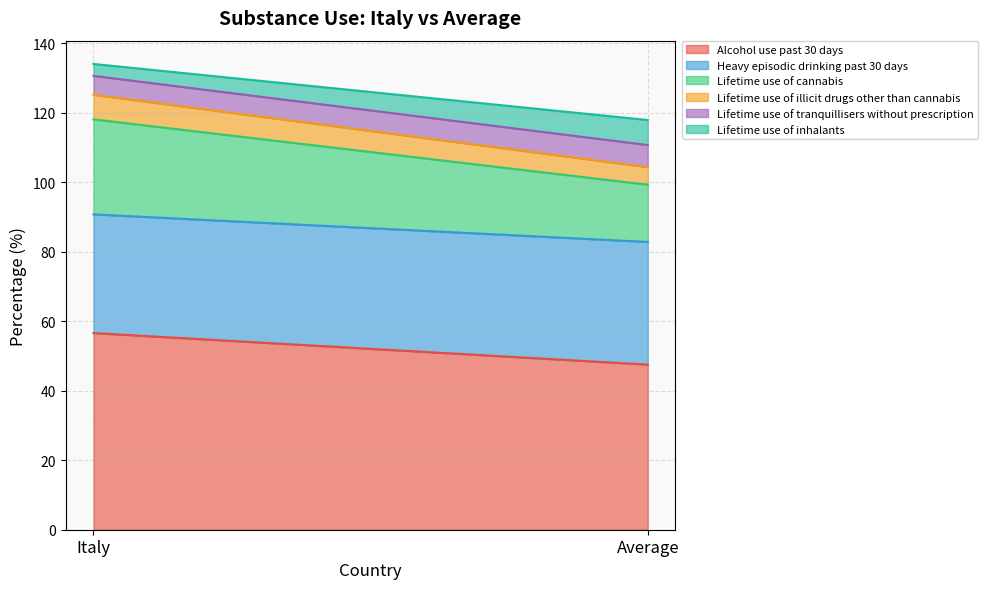

At which category does the chart reach its peak across all series?

Italy